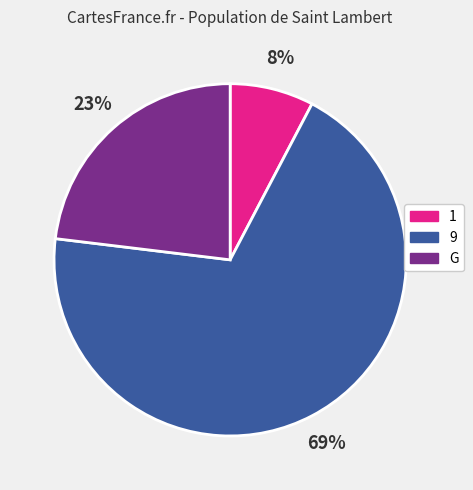

To the nearest percent, what portion does 9 represent?

69%